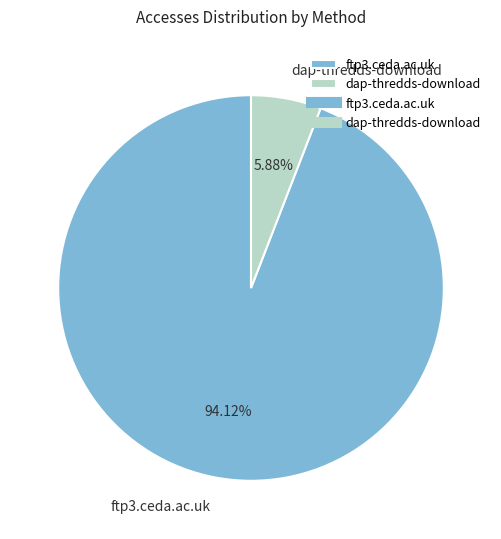

To the nearest percent, what percentage of the pie is dap-thredds-download?

6%